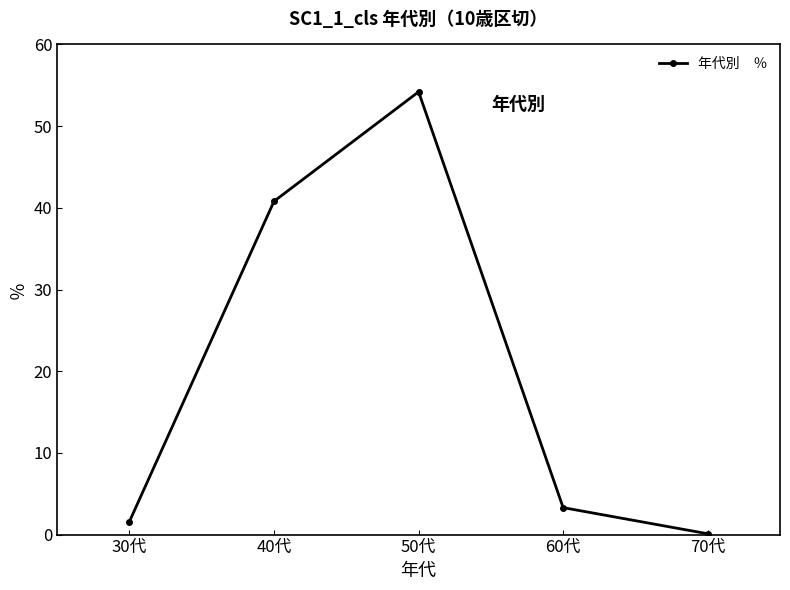

How many values exceed 3?

3